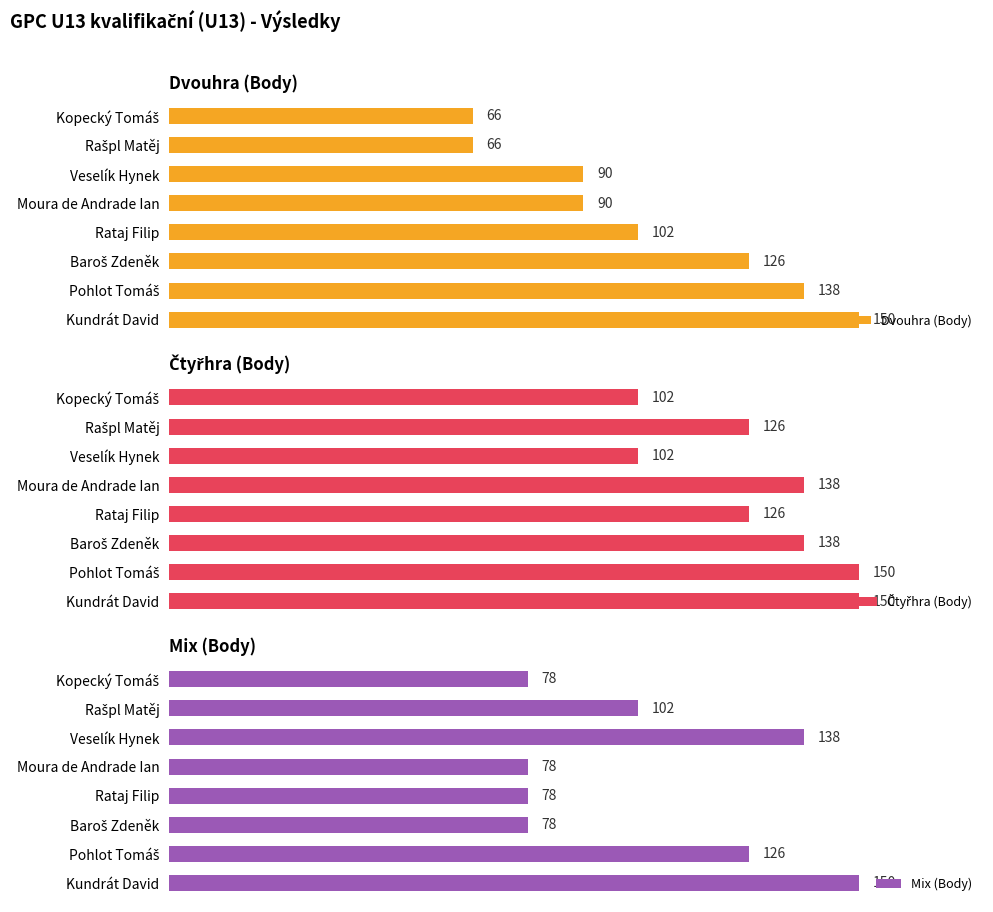

Where is Dvouhra (Body) nearest to the value 108?

Rataj Filip